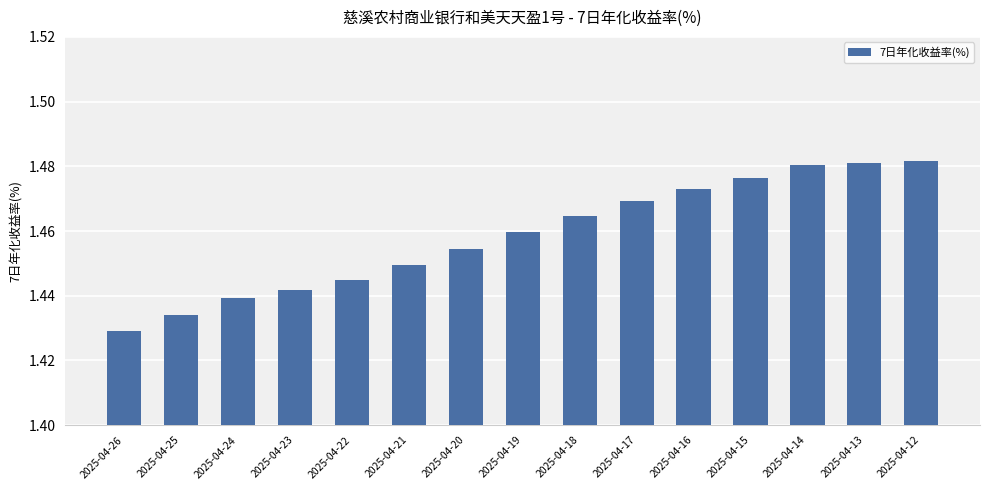

The chart shows a value of 0.8 at 2025-04-25. True or false?

False